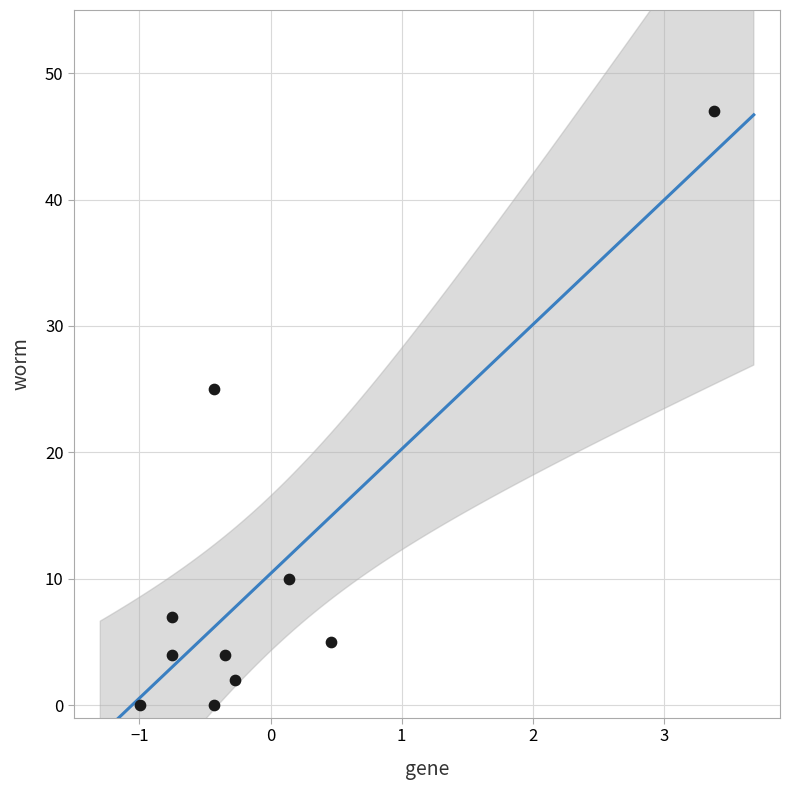

What is the range of Y values (max minus min)?

47.0